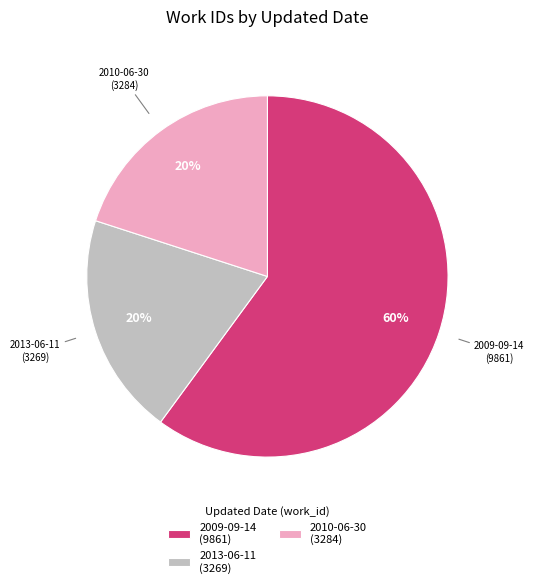

What is the largest slice in the pie chart?

2009-09-14